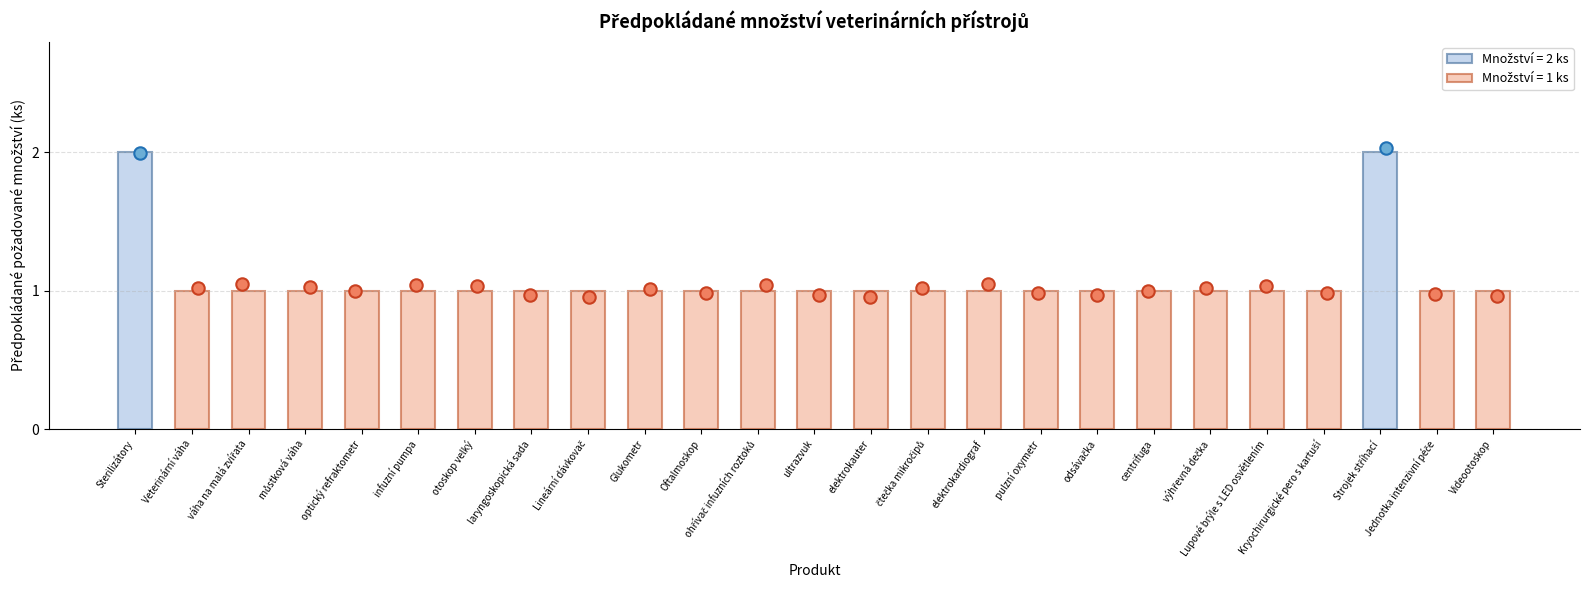

Which has a higher value, elektrokardiograf or váha na malá zvířata?

elektrokardiograf